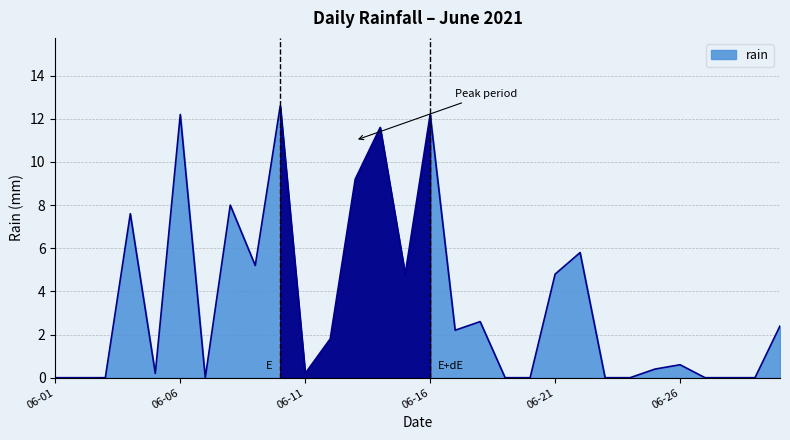

What is the greatest value displayed?

12.6